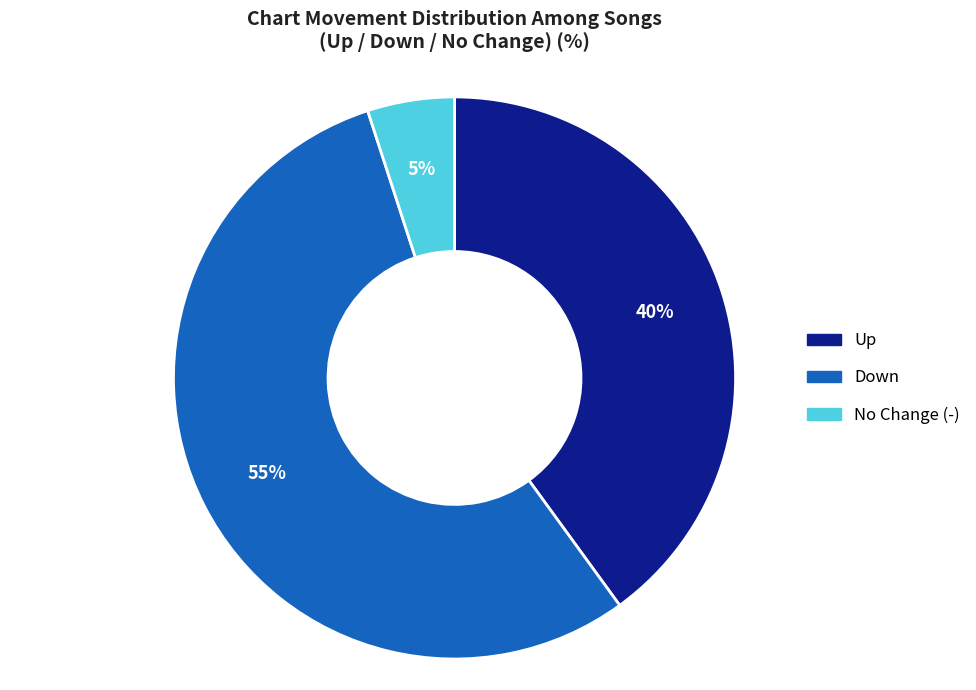

To the nearest percent, what is the average slice percentage?

33%